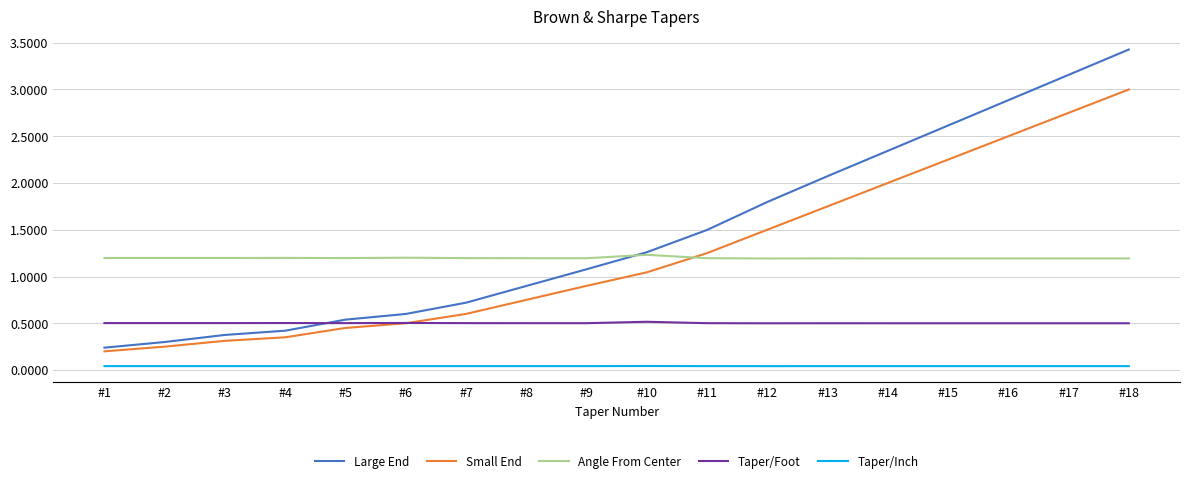

At which label does Large End first exceed 1?

#9